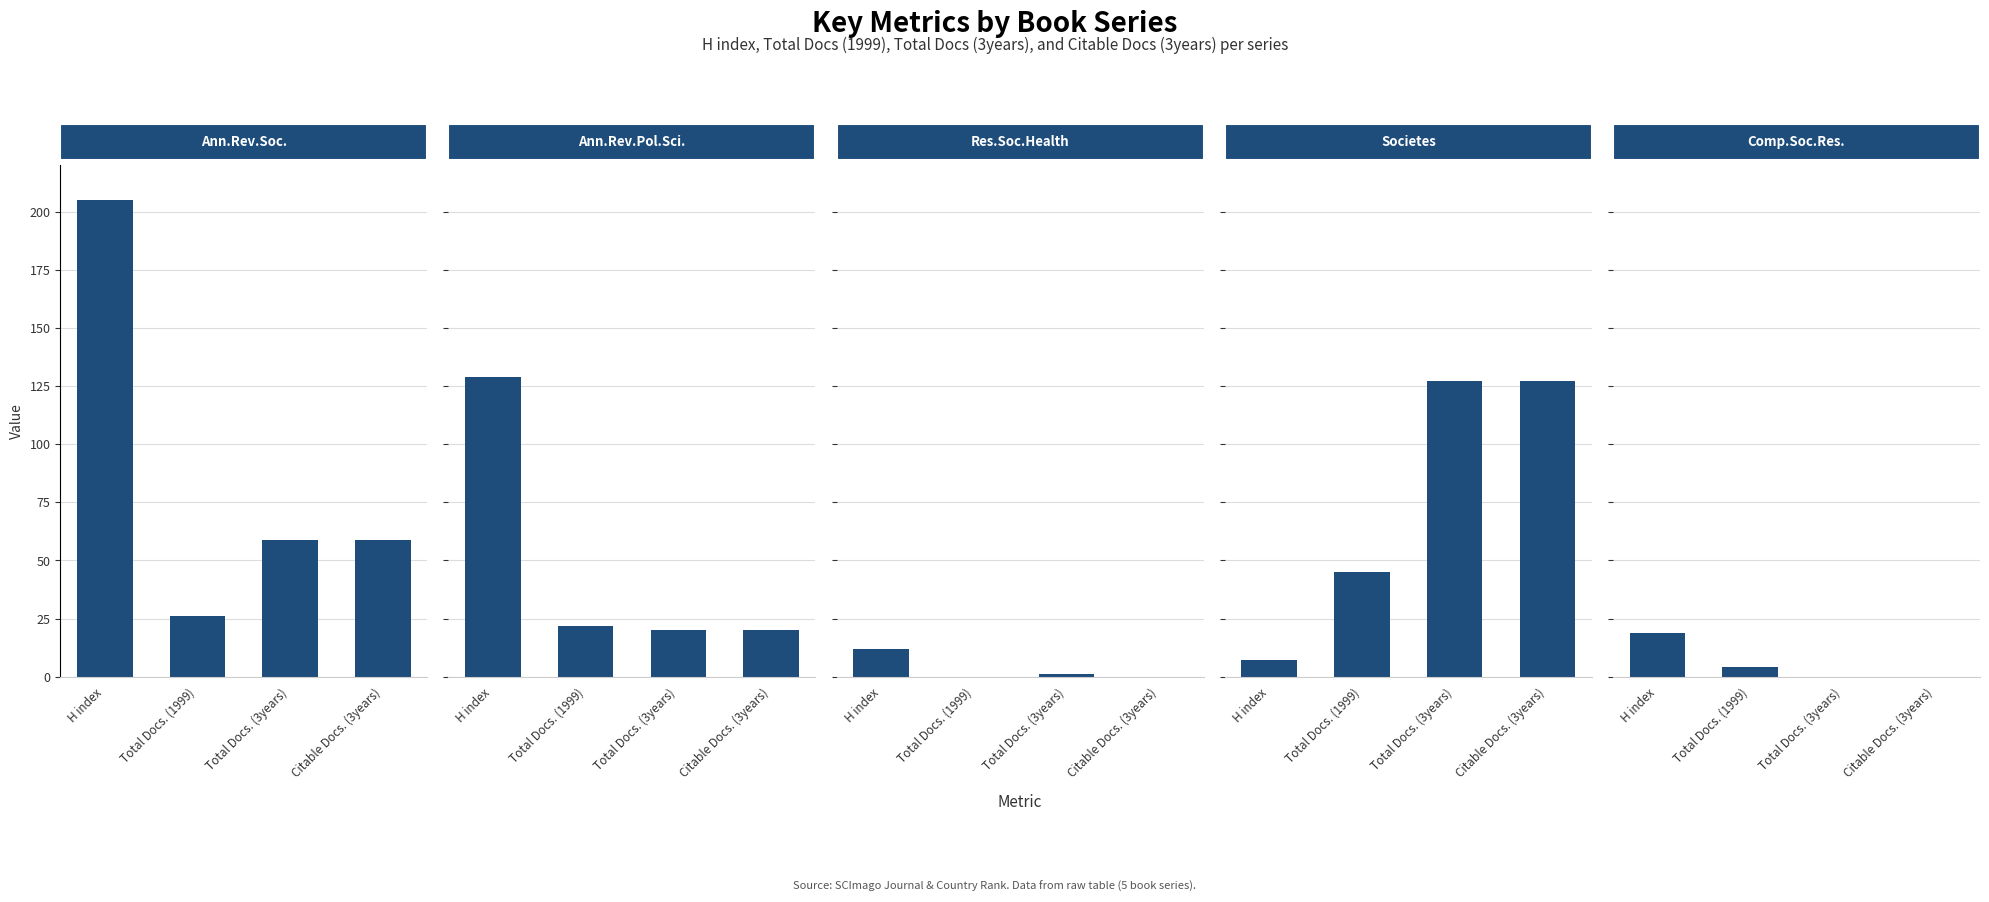

What is the average value of the Comp.Soc.Res. series?

6